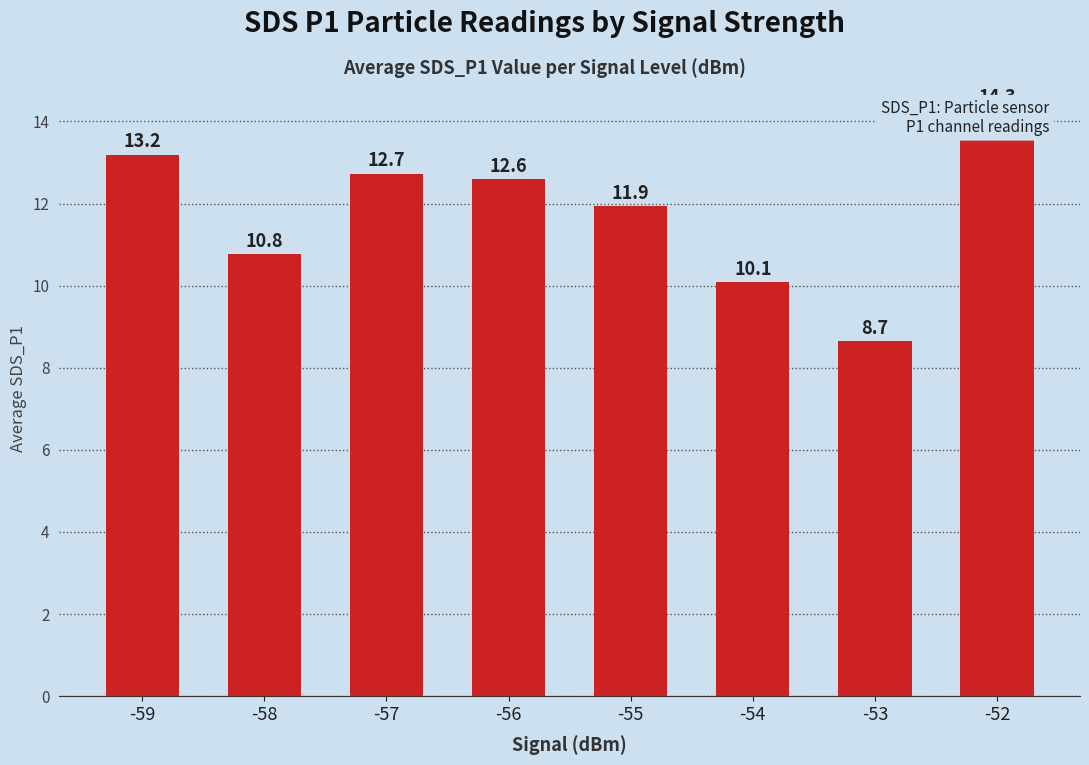

Reading left to right, what are all the values shown in this chart?

13.2	10.8	12.7	12.6	11.9	10.1	8.7	14.3